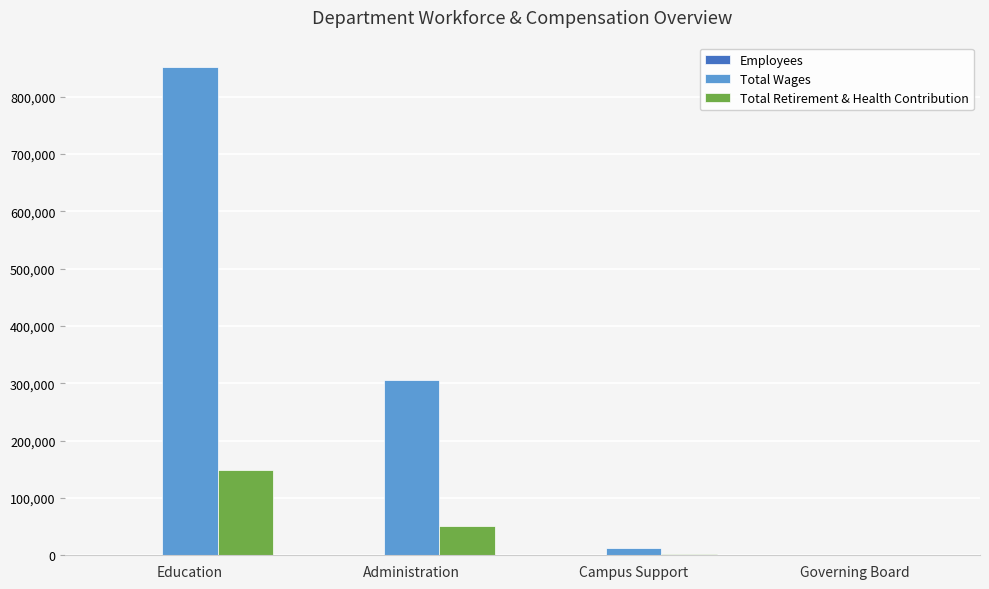

What is the sum of all Total Wages values?

1169967